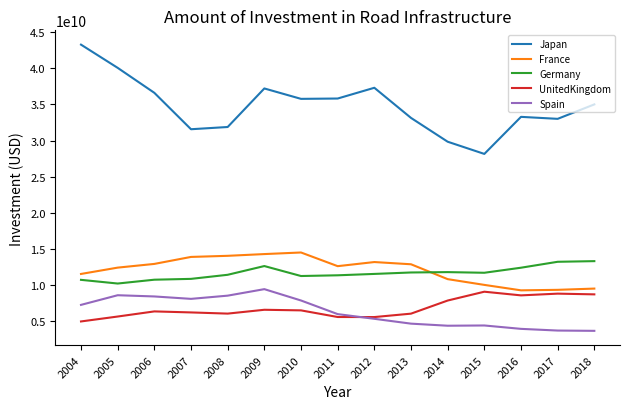

True or false: Spain and France intersect in this chart.

False